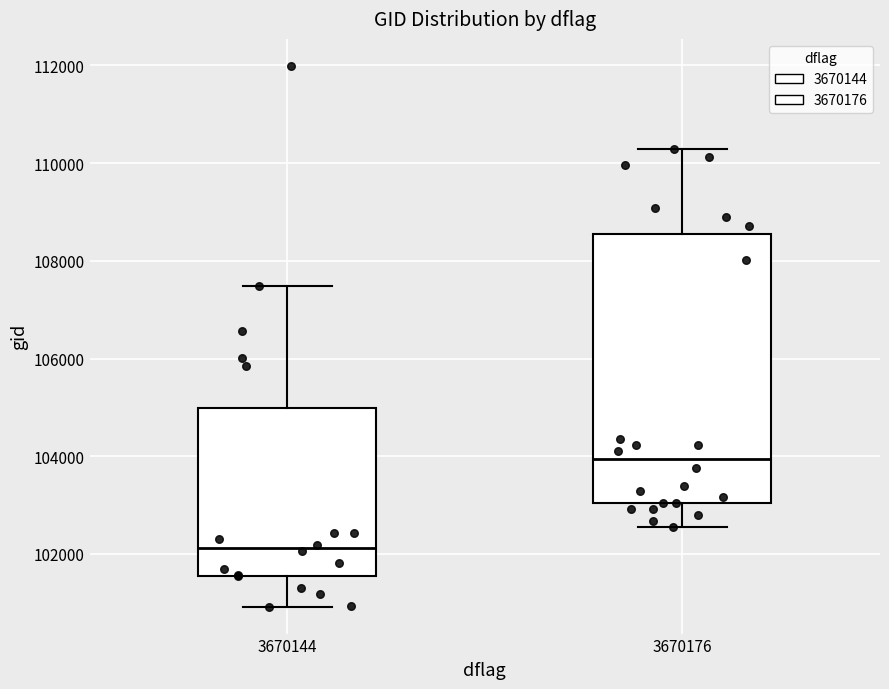

Reading left to right, read every box against the y-axis: the position of its median line, the range the box covers, and the ends of its whiskers. The values are not printed on the chart, so give them approximately, as read against the axis.

3670144: median 102200, box 101600 to 105000, whiskers 101000 to 107400
3670176: median 104000, box 103000 to 108600, whiskers 102600 to 110200